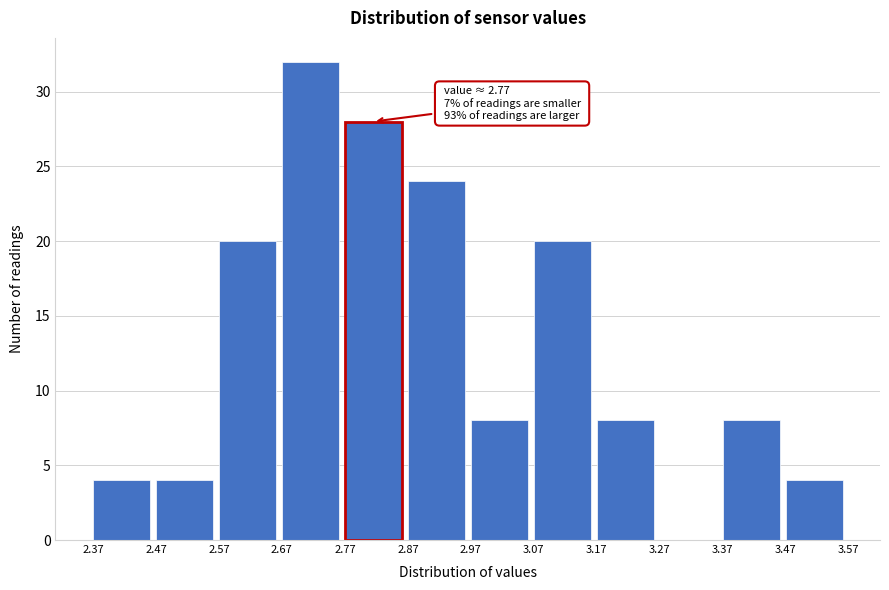

Which range on the x-axis has the tallest bar?

2.67 to 2.77